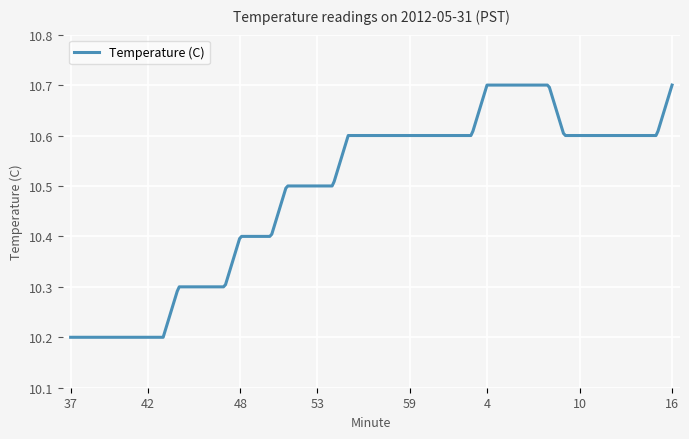

How many lines are shown in the chart?

1